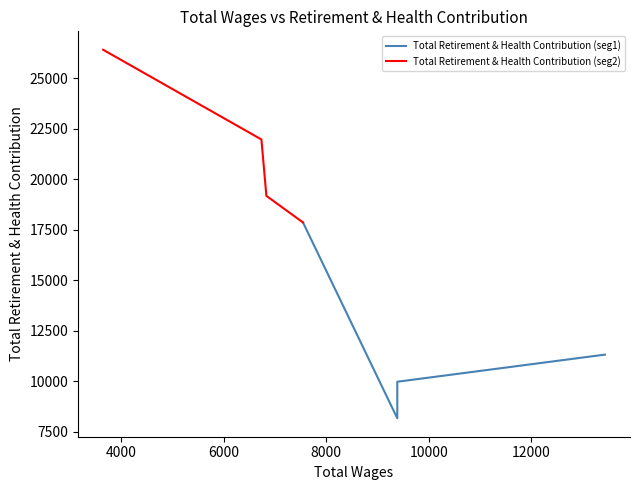

How many lines are shown in the chart?

2